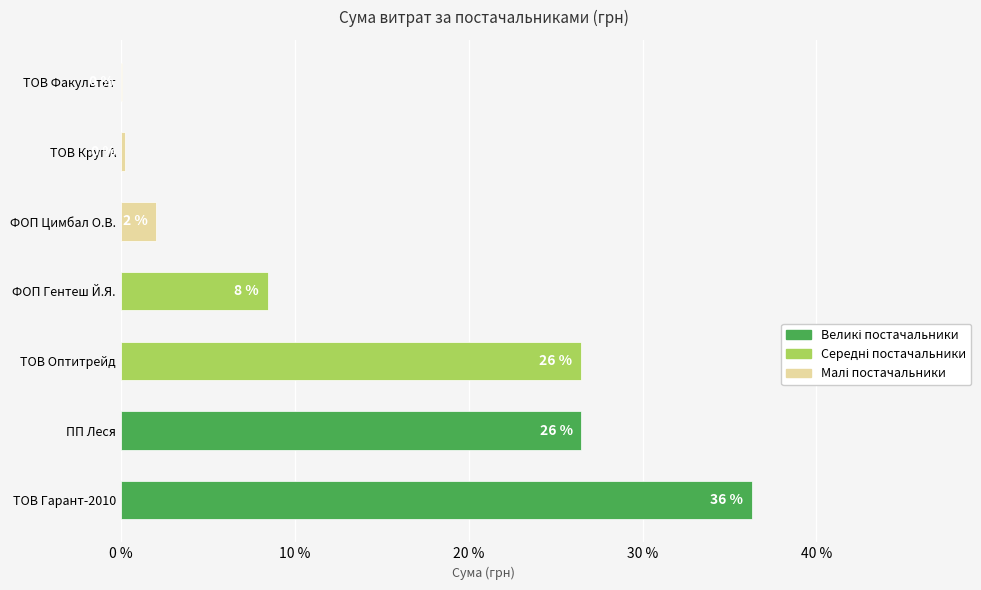

Are the bars horizontal?

Yes